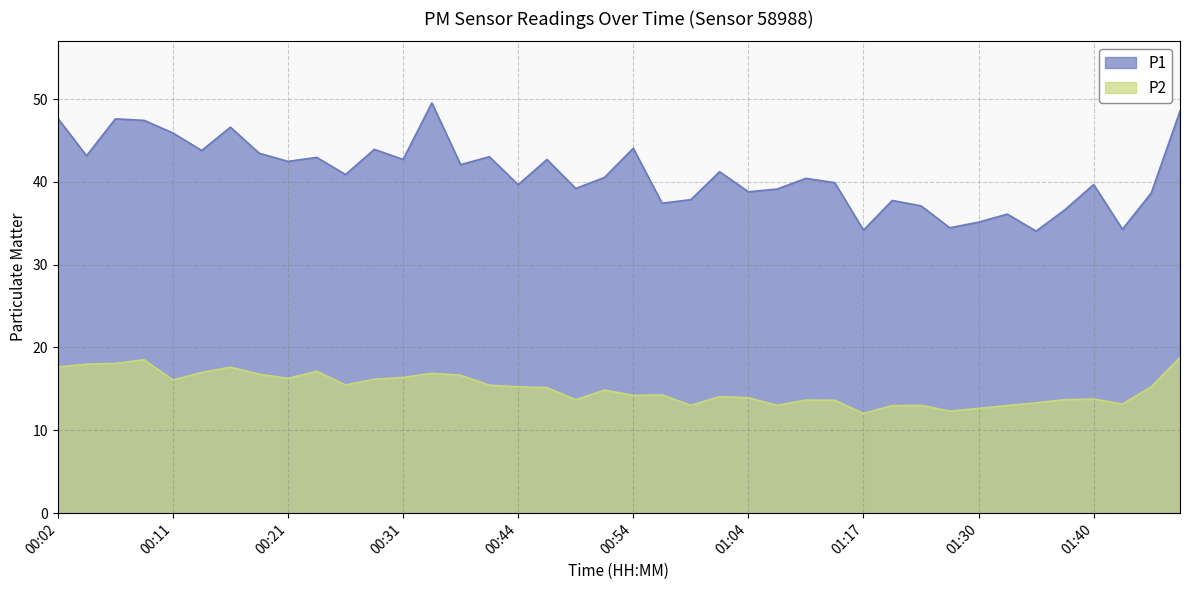

Reading right to left, extract all data points from this chart.

P1: 48.5	38.6	34.3	39.7	36.6	34.0	36.1	35.1	34.5	37.1	37.8	34.2	39.9	40.4	39.1	38.8	41.2	37.9	37.4	44.0	40.5	39.2	42.7	39.6	43.0	42.1	49.5	42.7	43.9	40.9	43.0	42.5	43.5	46.6	43.8	45.9	47.4	47.6	43.1	47.7
P2: 18.8	15.2	13.2	13.8	13.7	13.3	13.0	12.7	12.3	13.0	13.0	12.1	13.6	13.7	13.0	13.9	14.1	13.0	14.3	14.2	14.8	13.7	15.2	15.2	15.4	16.6	16.9	16.4	16.2	15.5	17.1	16.3	16.8	17.6	17.0	16.1	18.5	18.1	18.0	17.6